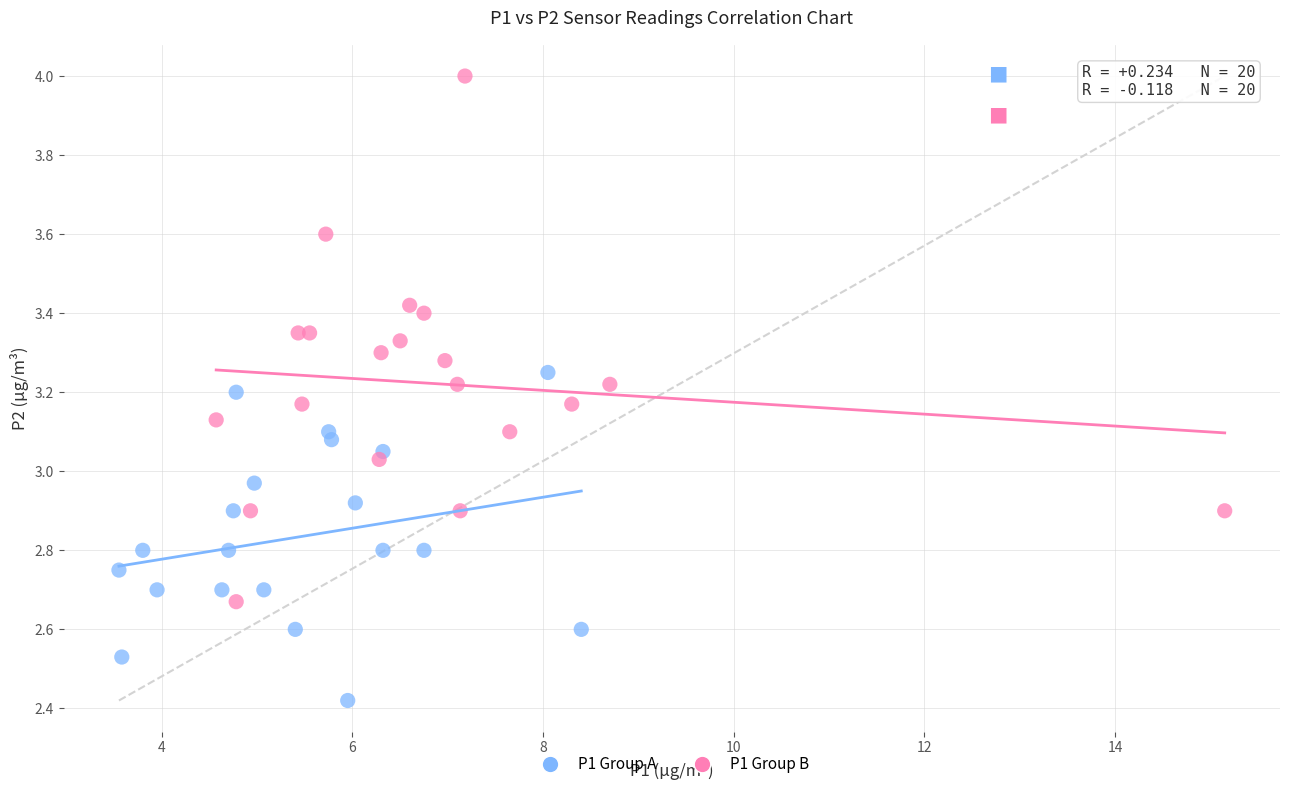

Which series reaches the maximum Y coordinate?

P1 Group B